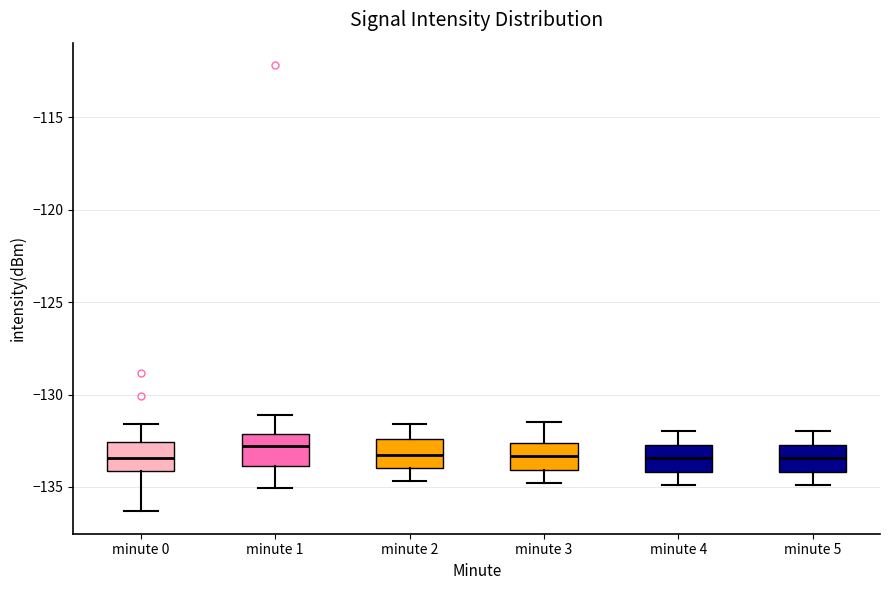

Where is the upper edge of the box for minute 1 on the y-axis? The values are not printed on the chart, so give them approximately, as read against the axis.

-132.0